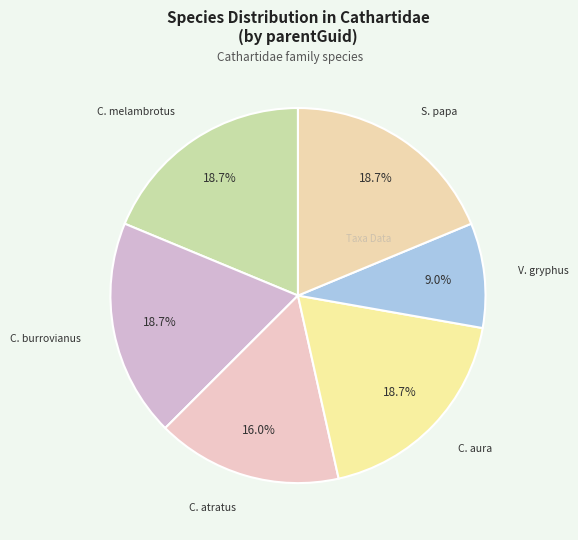

How many slices are in this pie chart?

6